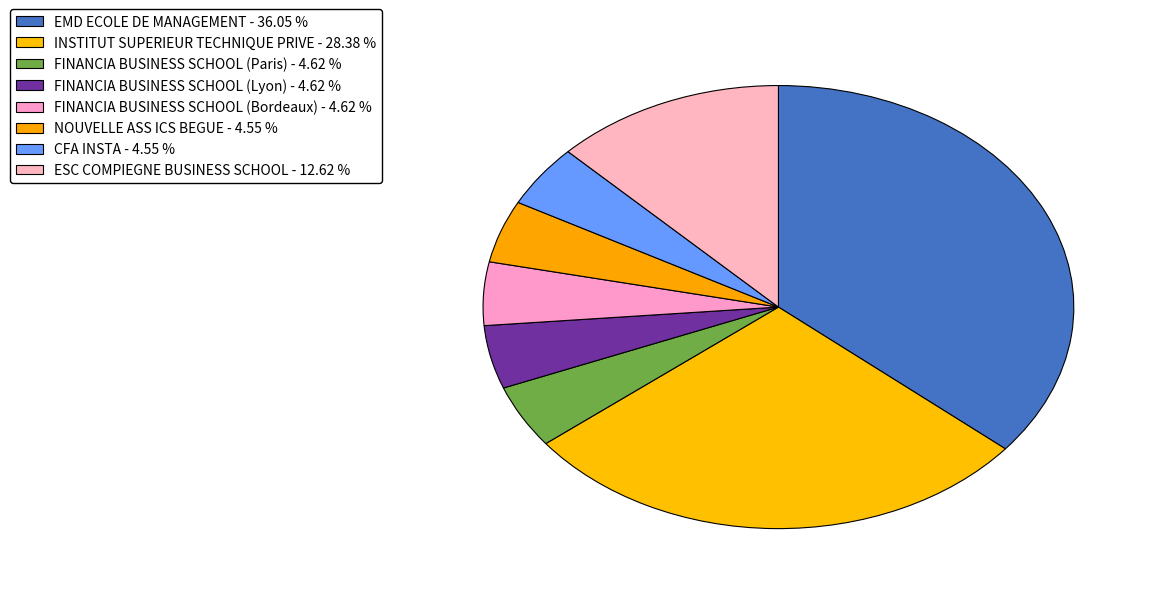

Count the number of slices in the pie.

8